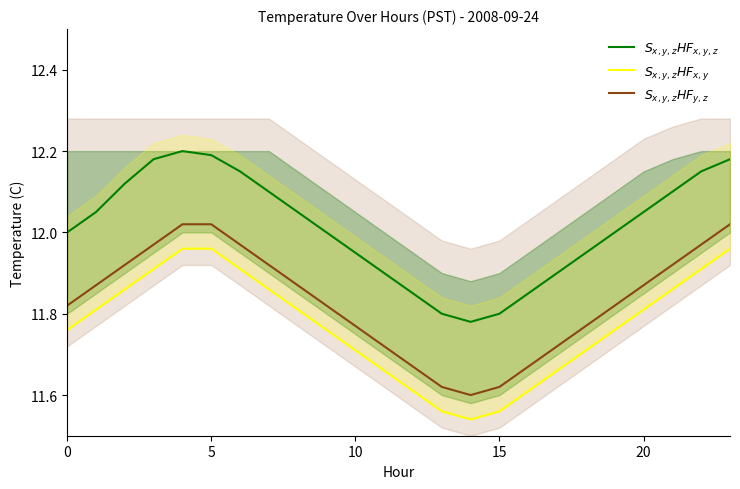

Reading left to right, extract all data points from this chart.

$S_{x,y,z}HF_{x,y,z}$: 12.0	12.1	12.1	12.2	12.2	12.2	12.2	12.1	12.1	12.0	11.9	11.9	11.8	11.8	11.8	11.8	11.8	11.9	11.9	12.0	12.1	12.1	12.2	12.2
$S_{x,y,z}HF_{x,y}$: 11.8	11.8	11.9	11.9	12.0	12.0	11.9	11.9	11.8	11.8	11.7	11.7	11.6	11.6	11.5	11.6	11.6	11.7	11.7	11.8	11.8	11.9	11.9	12.0
$S_{x,y,z}HF_{y,z}$: 11.8	11.9	11.9	12.0	12.0	12.0	12.0	11.9	11.9	11.8	11.8	11.7	11.7	11.6	11.6	11.6	11.7	11.7	11.8	11.8	11.9	11.9	12.0	12.0